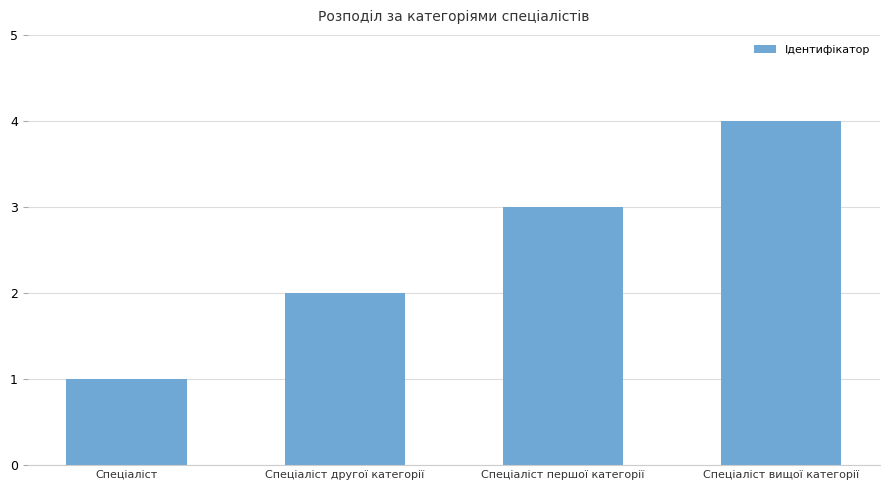

Which category has the lowest value across all series?

Спеціаліст